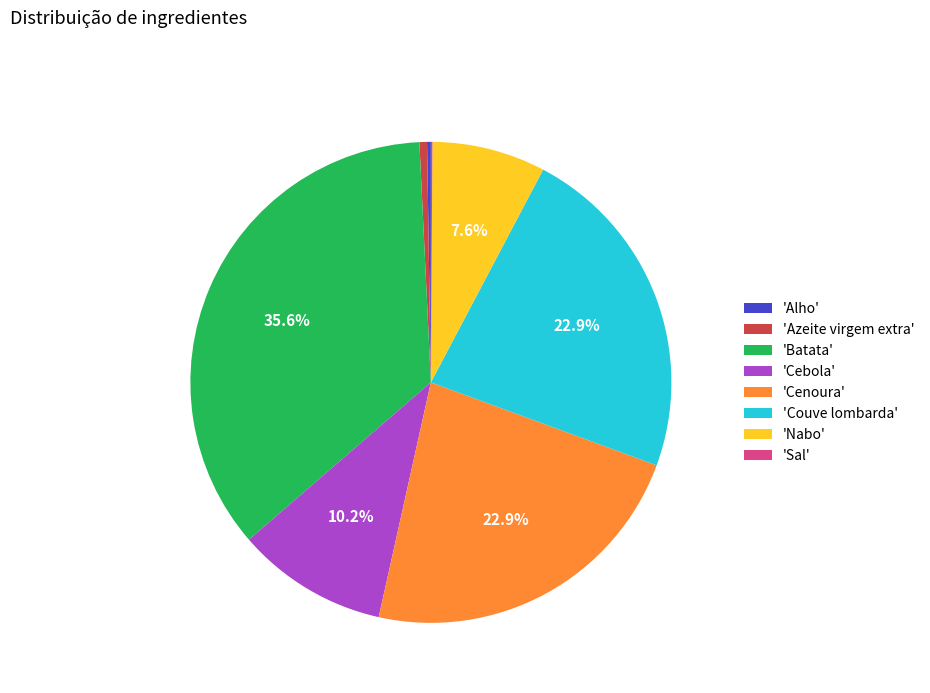

Which category has the biggest portion of the pie?

'Batata'